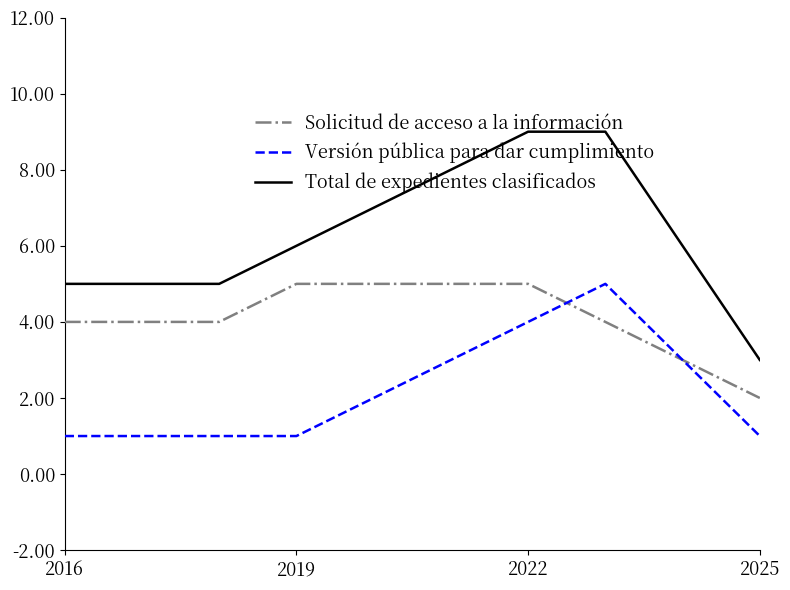

Reading right to left, list all the values displayed in this chart.

Solicitud de acceso a la información: 2	3	4	5	5	5	5	4	4	4
Versión pública para dar cumplimiento: 1	3	5	4	3	2	1	1	1	1
Total de expedientes clasificados: 3	6	9	9	8	7	6	5	5	5